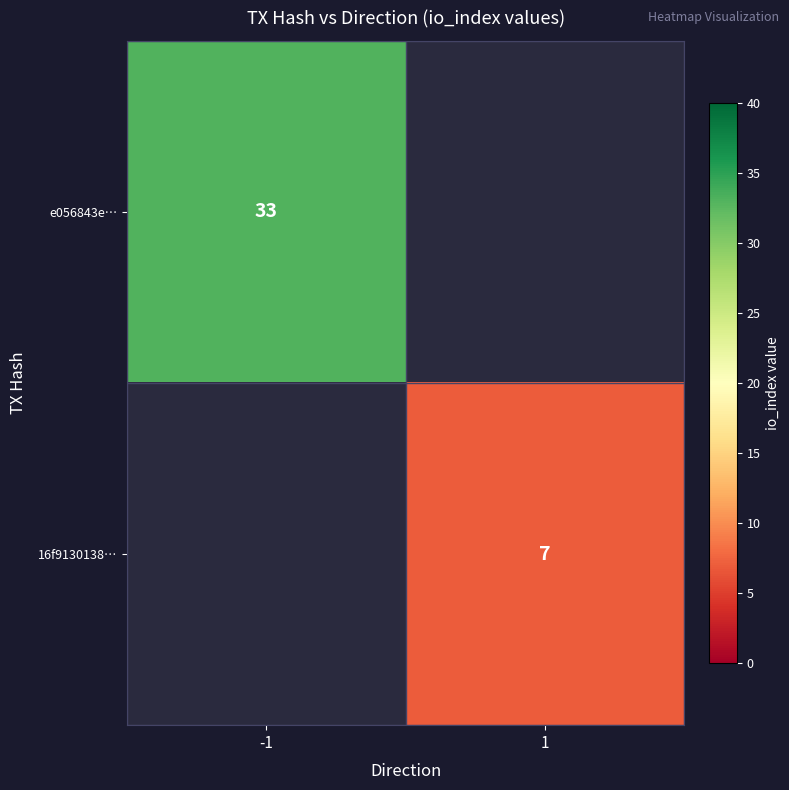

At how many categories does at least one series exceed 18?

1